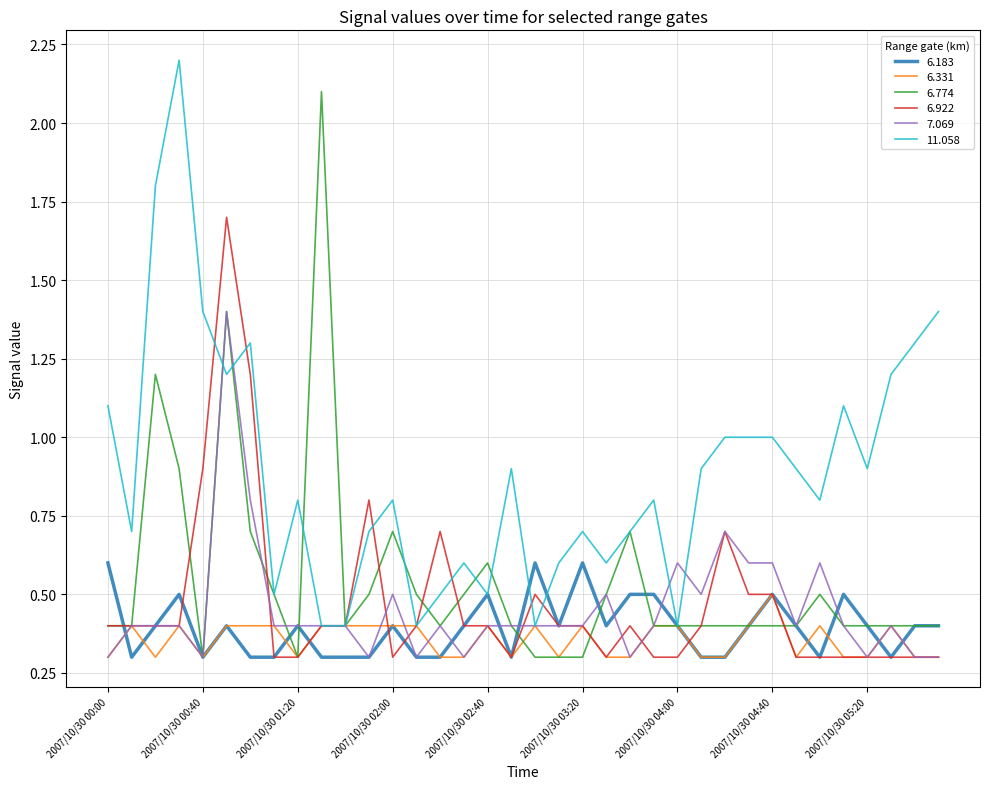

What are all the series names shown in the legend?

6.183, 6.331, 6.774, 6.922, 7.069, 11.058